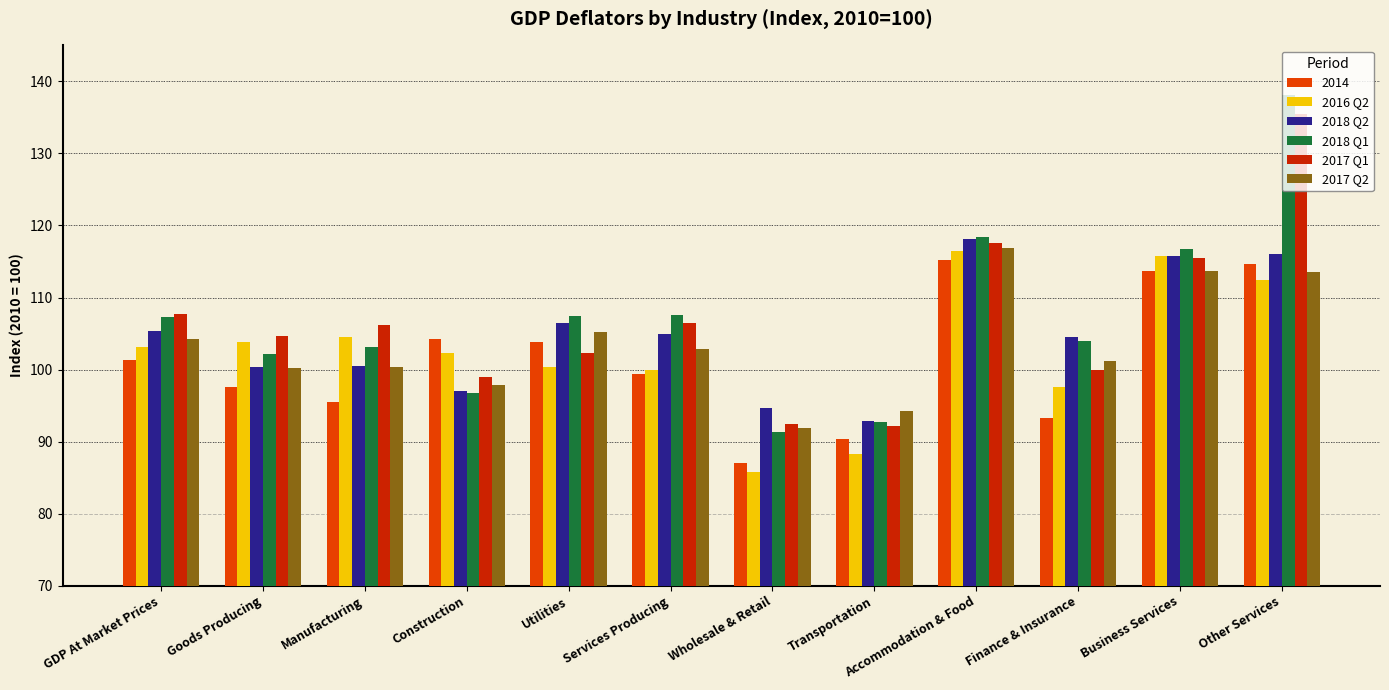

Is the value of 2017 Q2 at Accommodation & Food greater than the value of 2018 Q1 at Transportation?

Yes